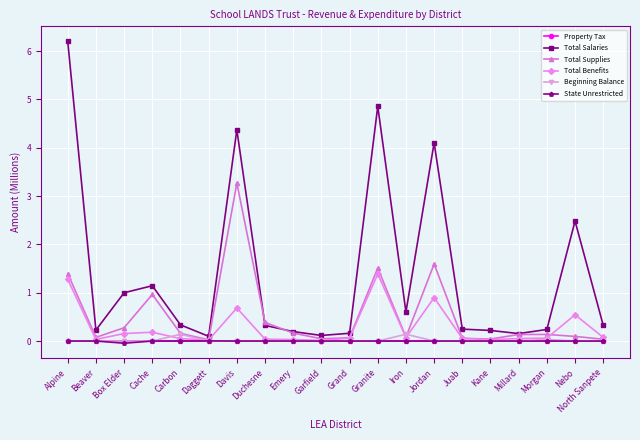

What is the label of the 12th point from the left?

Granite